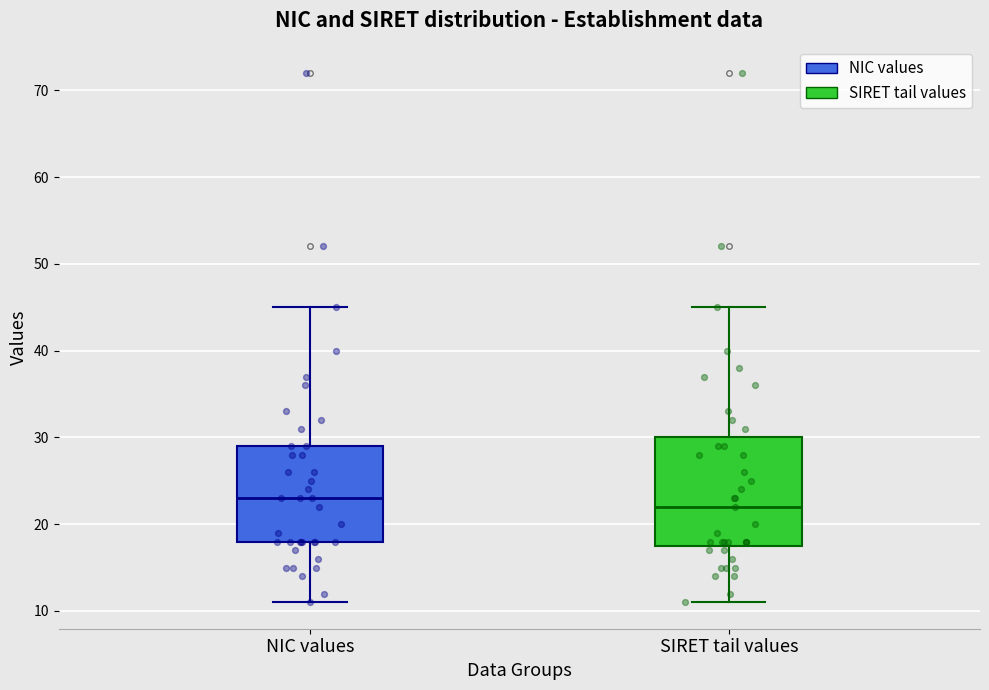

Where is the upper edge of the box for NIC values on the y-axis? The values are not printed on the chart, so give them approximately, as read against the axis.

29